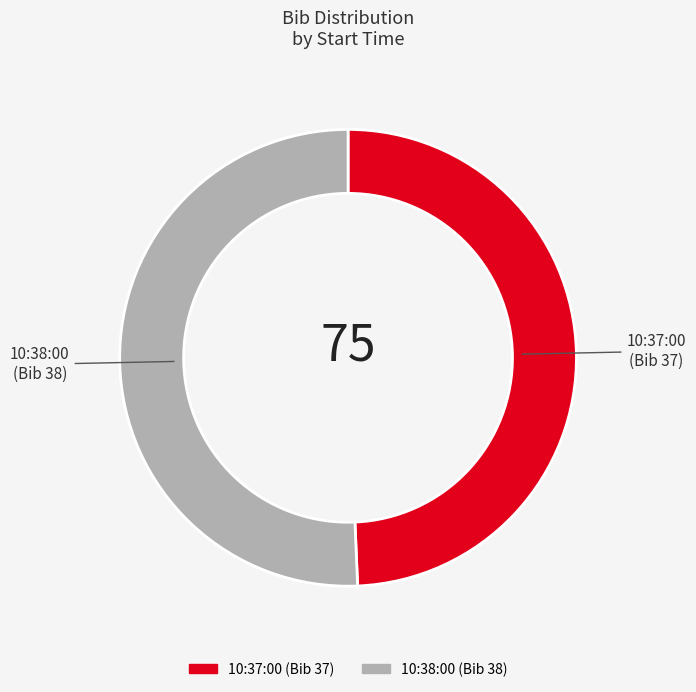

True or false: 10:38:00 accounts for 51% of the total.

True